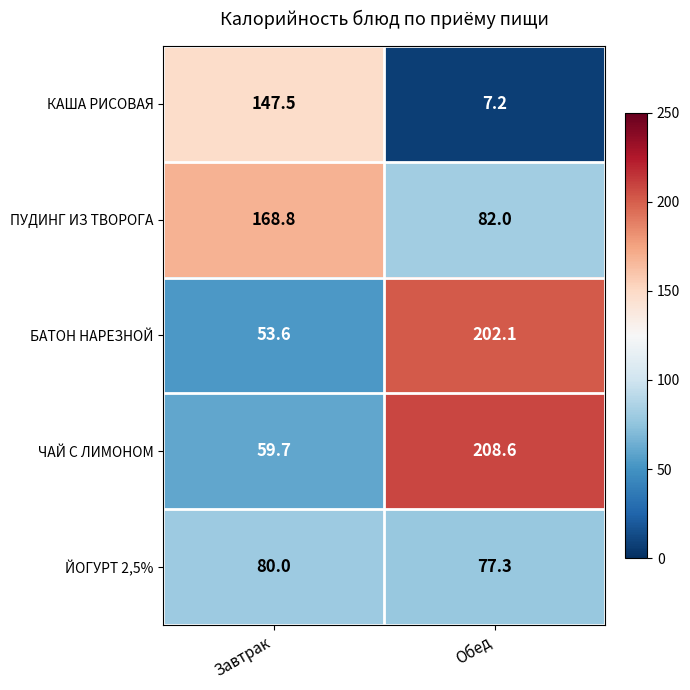

At which category is the sum across all series the highest?

Обед